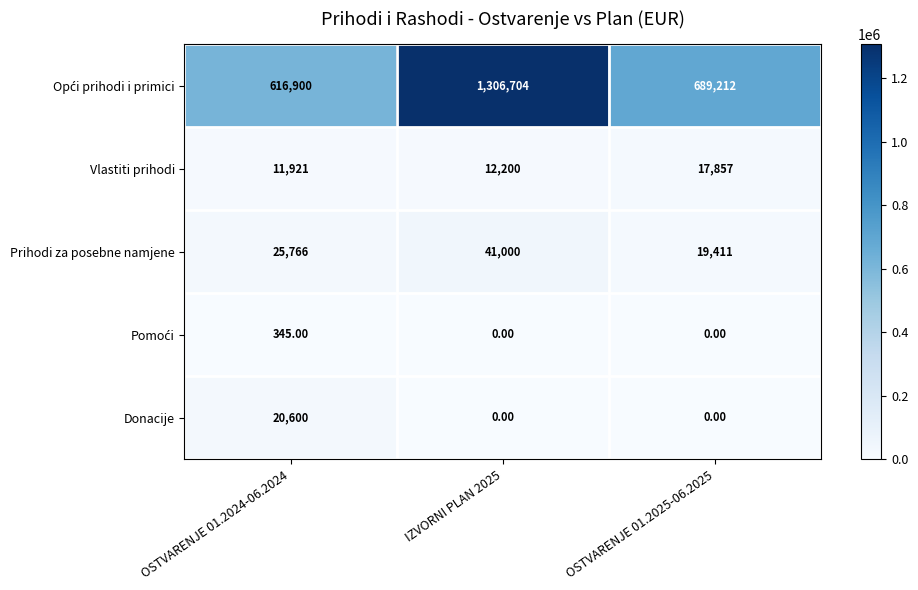

What is the difference between the maximum and minimum values in the Vlastiti prihodi series?

5936